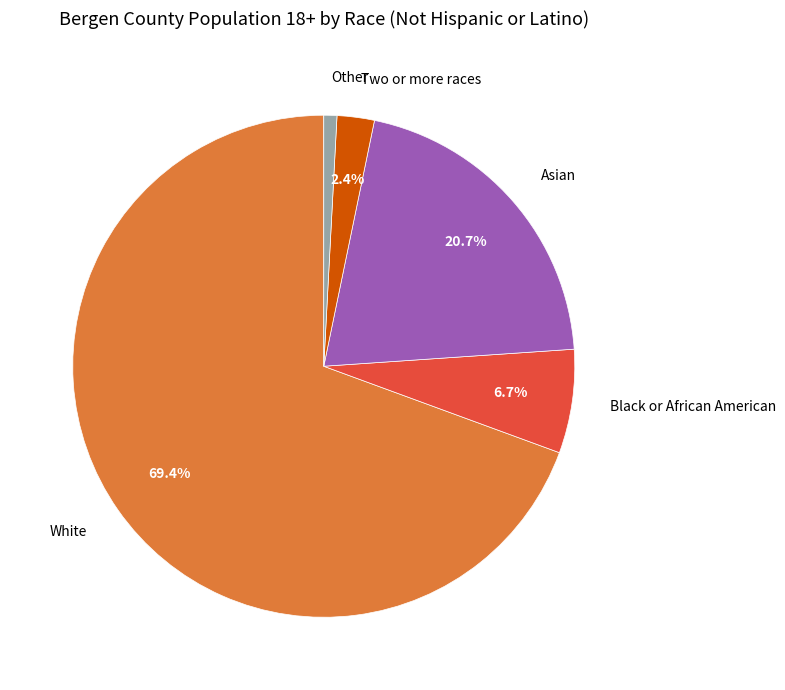

What percentage is NOT represented by Black or African American?

93.3%